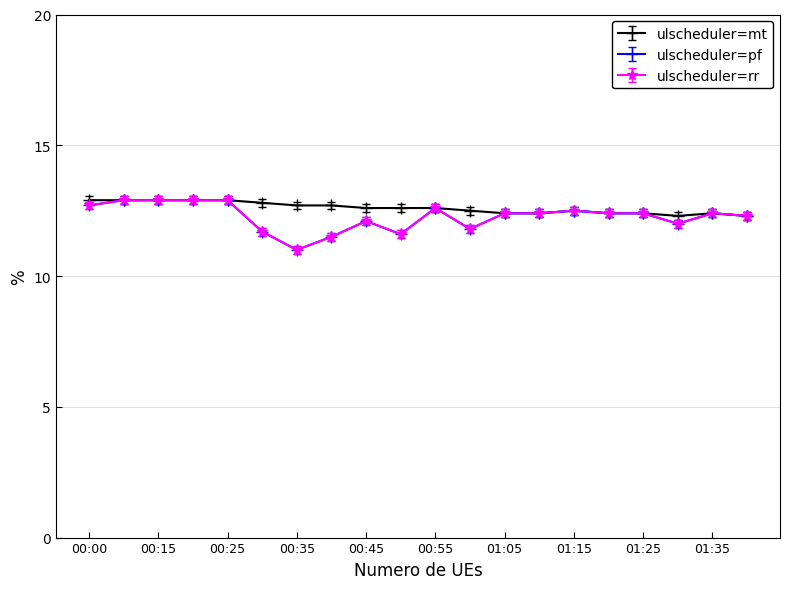

Does the chart have visible grid lines?

Yes